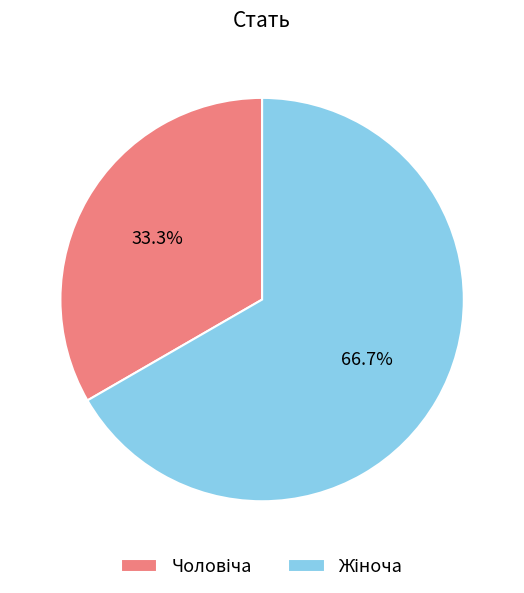

Does any single category account for the majority?

Yes